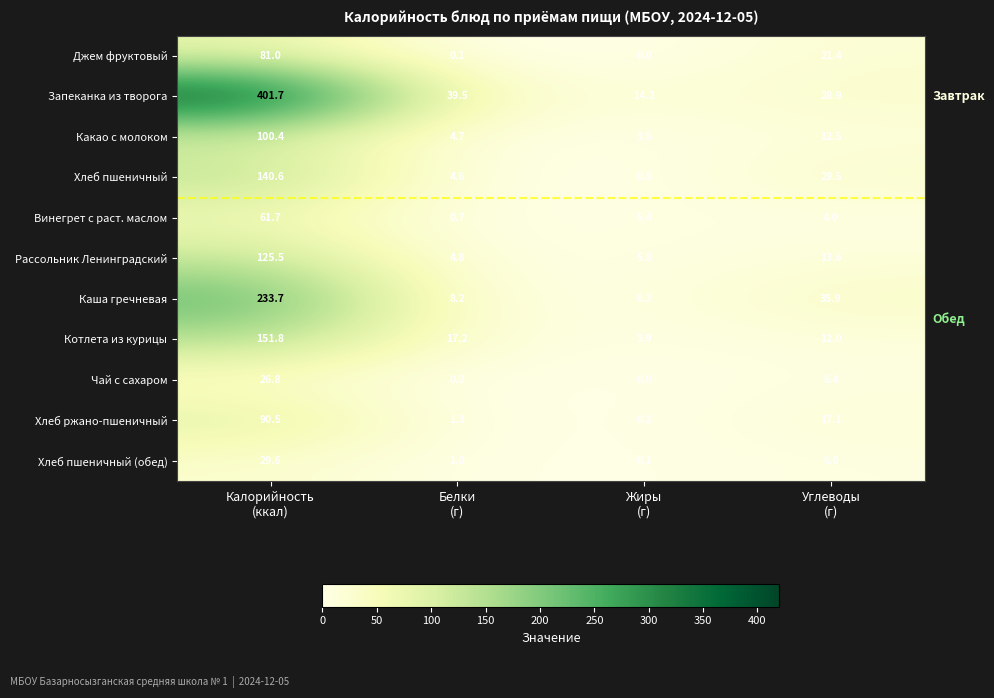

Which series has the largest total across all categories?

Запеканка из творога